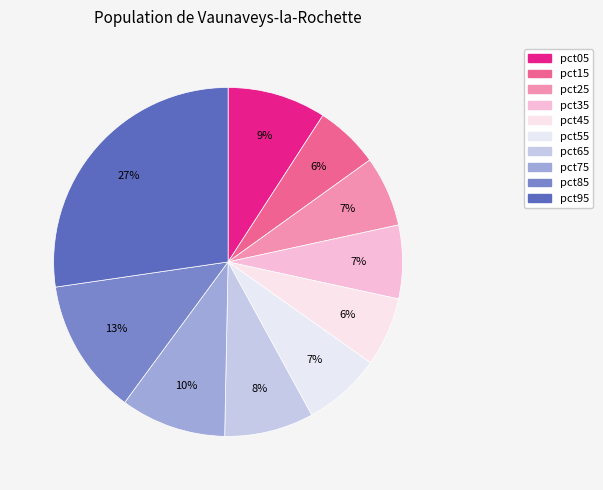

What is the smallest slice in the pie chart?

pct15